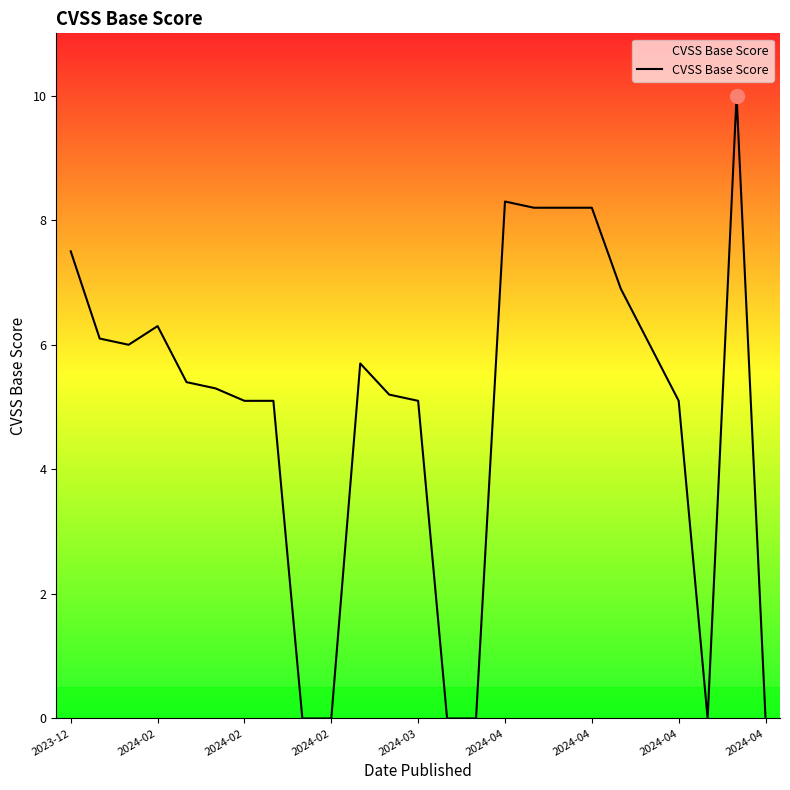

Is this an area chart (filled region under the line)?

No